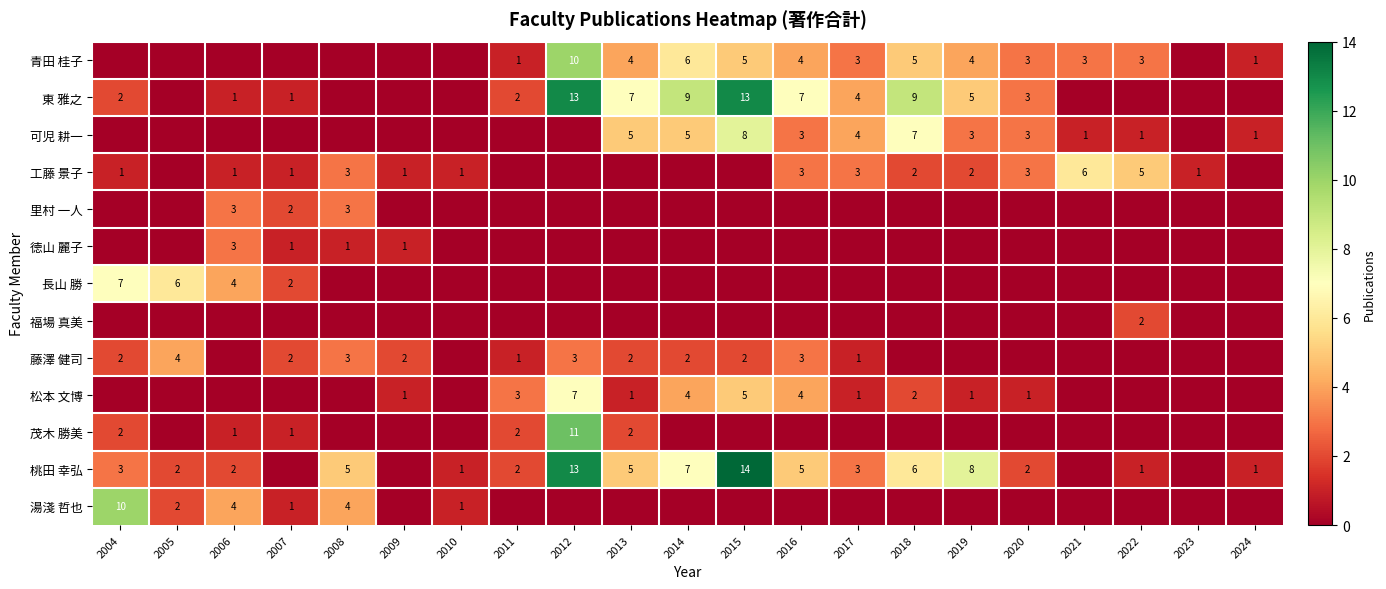

The 青田 桂子 series shows 6 at 2014. True or false?

True